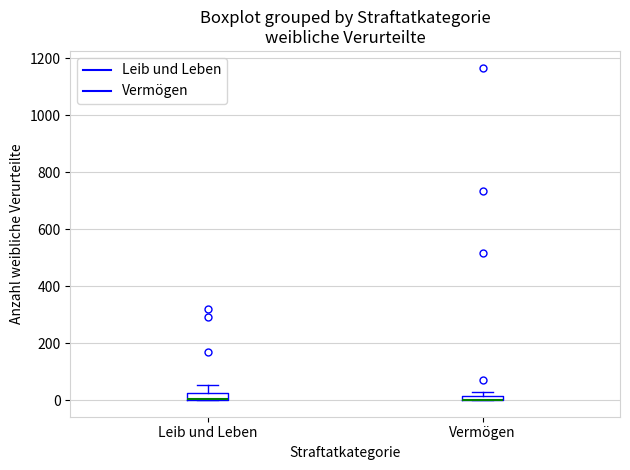

Where is the upper edge of the box for Leib und Leben on the y-axis? The values are not printed on the chart, so give them approximately, as read against the axis.

20